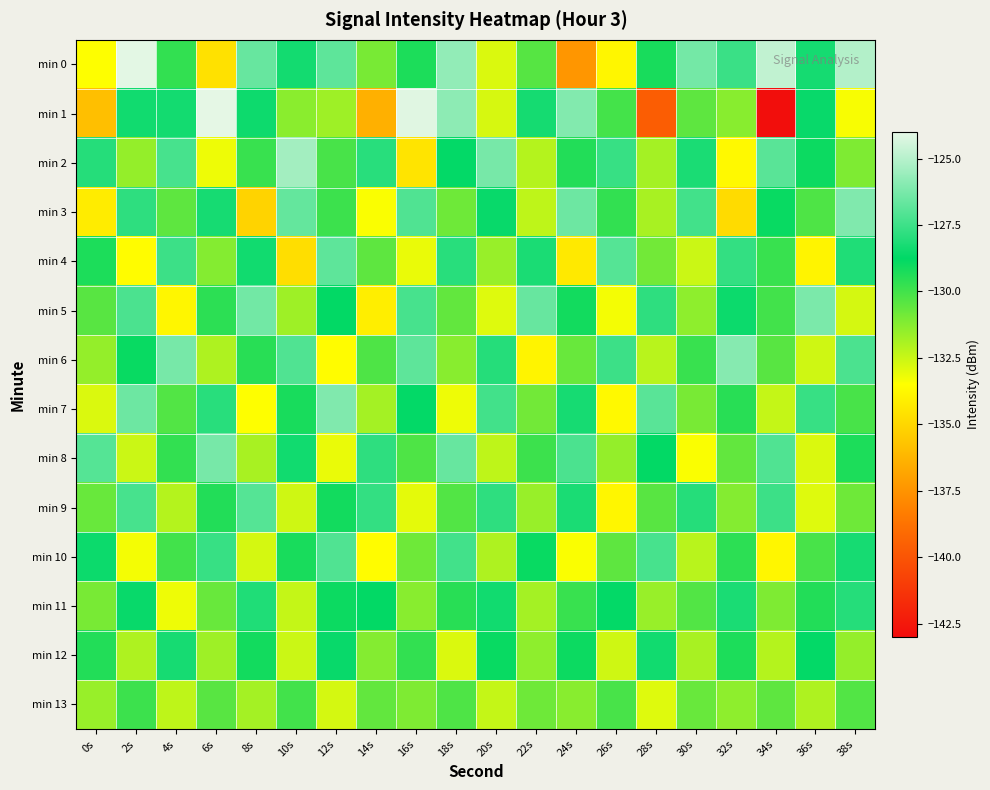

What is the total value across all series at 10s?

-1819.6